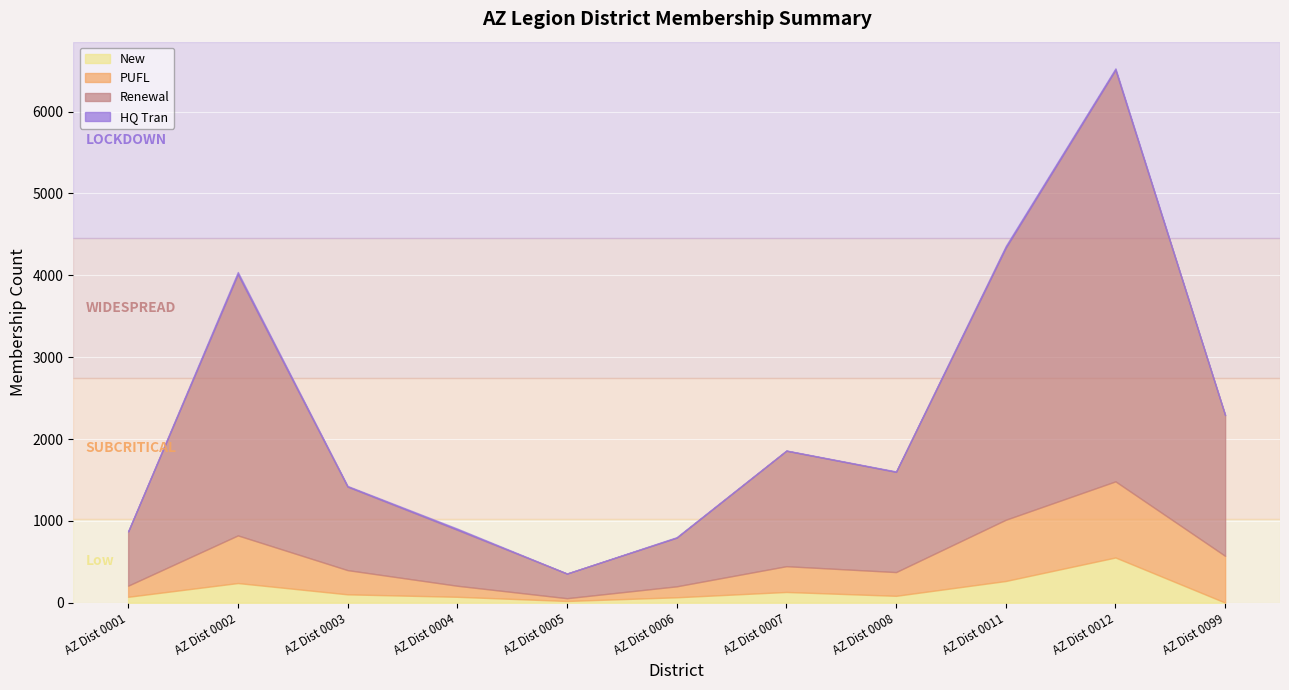

At which label does HQ Tran first exceed 6?

AZ Dist 0002